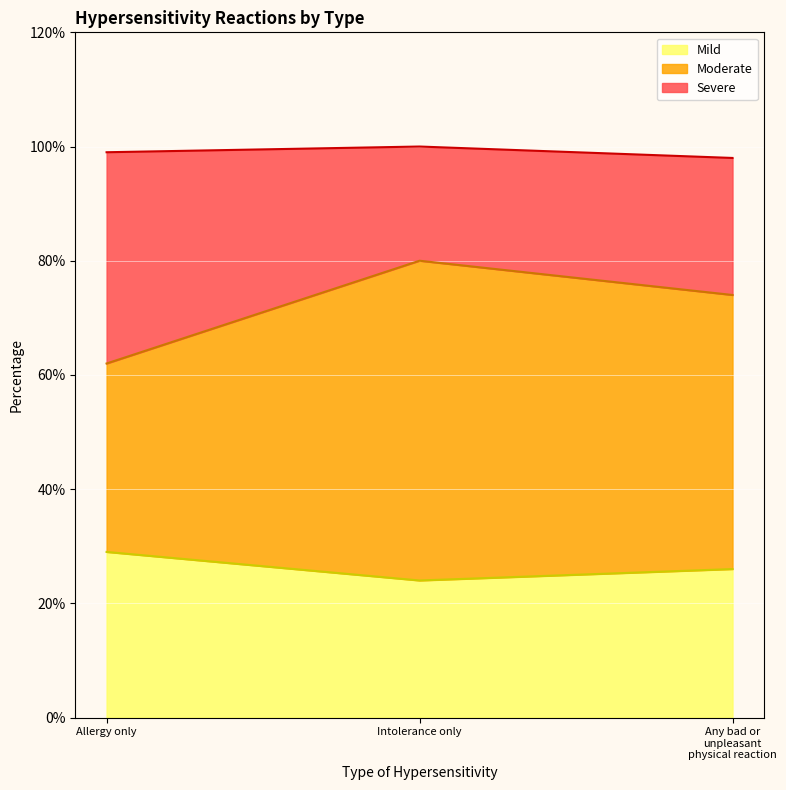

What is the label of the 1st point from the left?

Allergy only